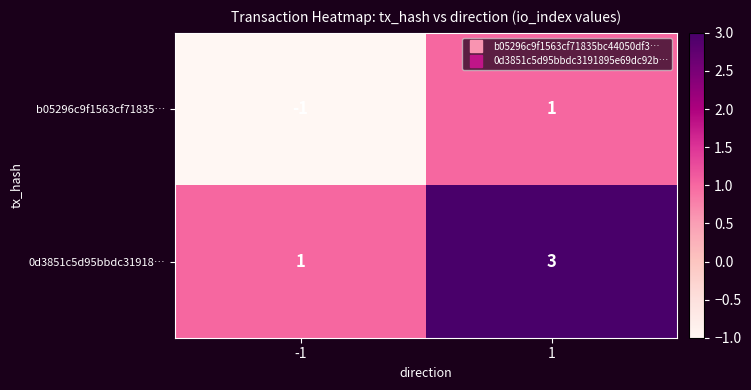

At which category is the sum across all series the highest?

1